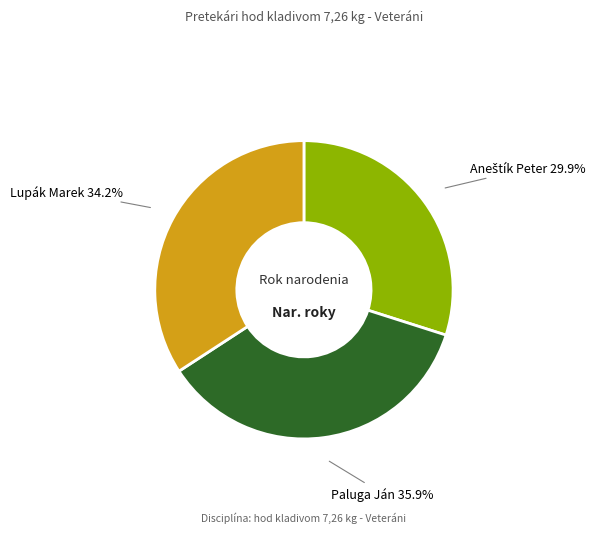

Does any single category account for the majority?

No